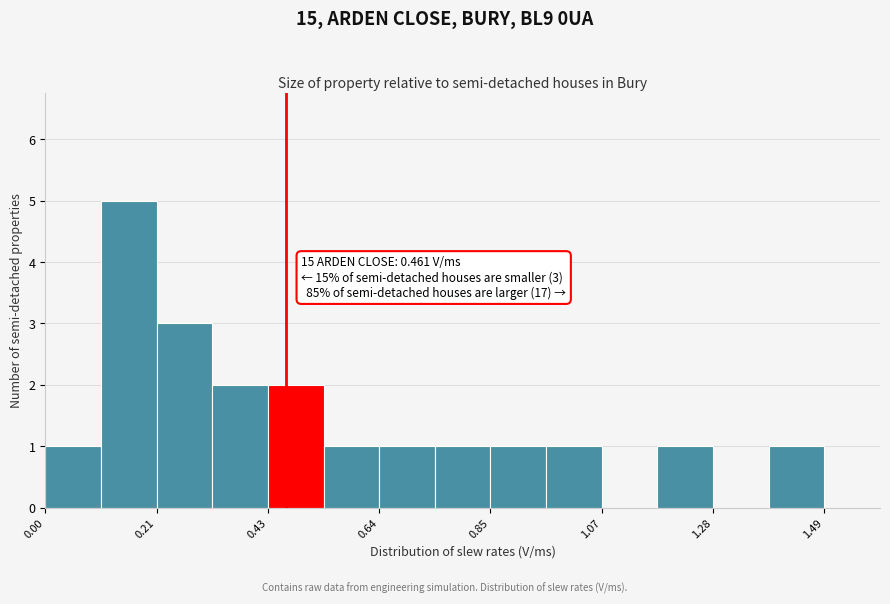

Read against the x-axis, roughly where is the centre of the tallest bar?

0.15